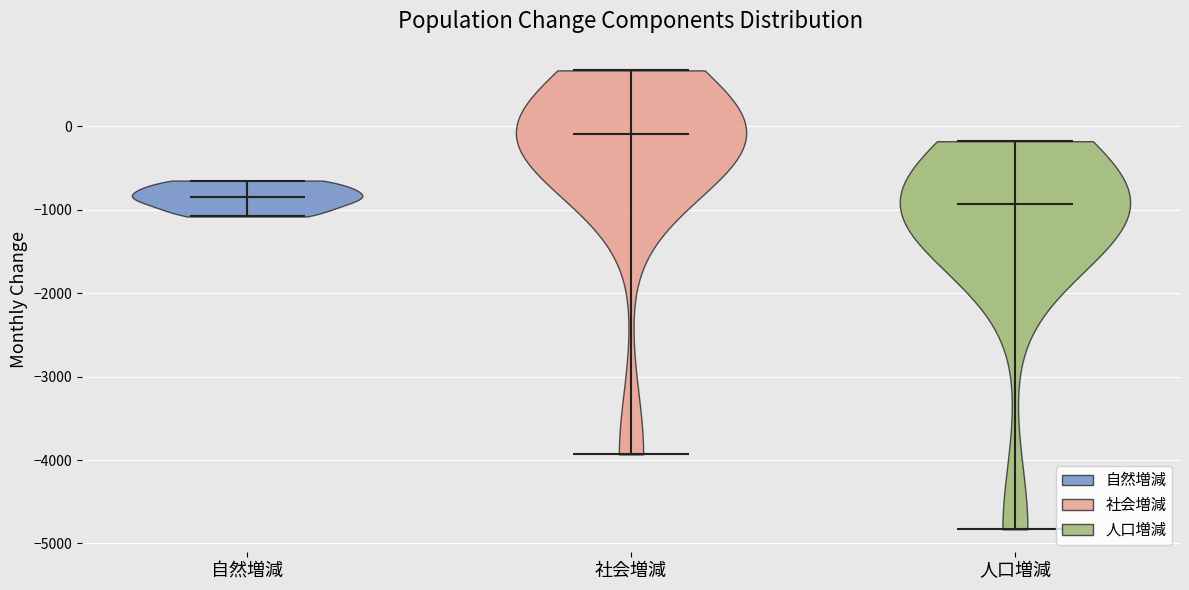

Reading left to right, read every violin against the y-axis: where its median line is, and the lowest and highest points it reaches. The values are not printed on the chart, so give them approximately, as read against the axis.

自然増減: median line -800, lowest point -1100, highest point -700
社会増減: median line -100, lowest point -3900, highest point 700
人口増減: median line -900, lowest point -4800, highest point -200